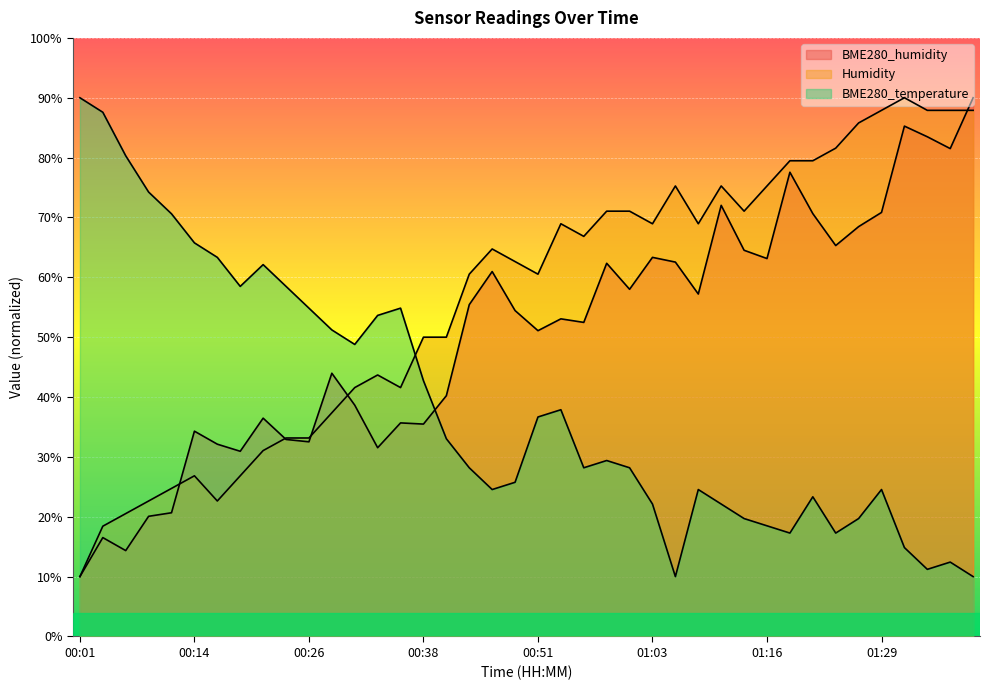

What position from the right is 00:14?

35